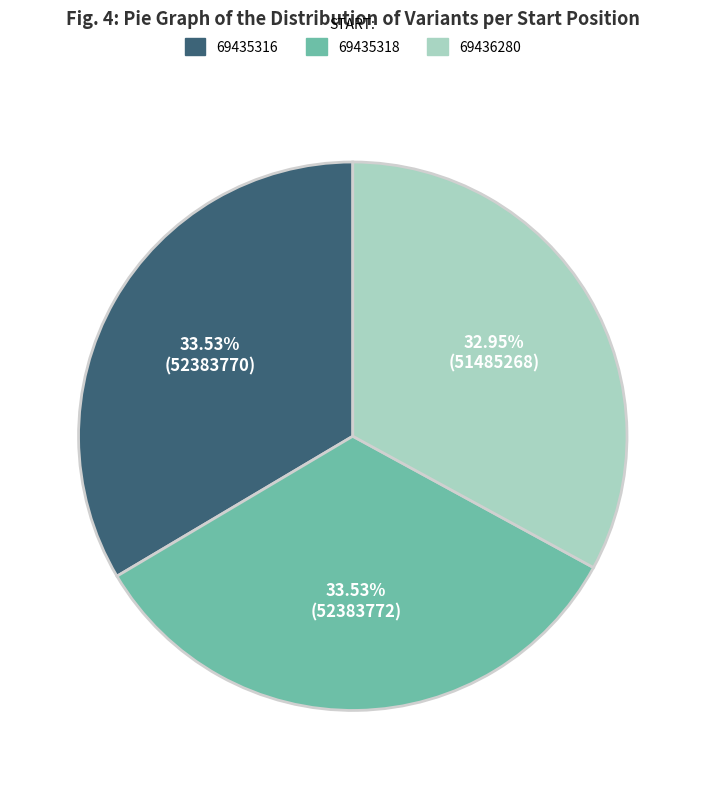

Is the sum of 69435316 and 69436280 greater than half?

Yes